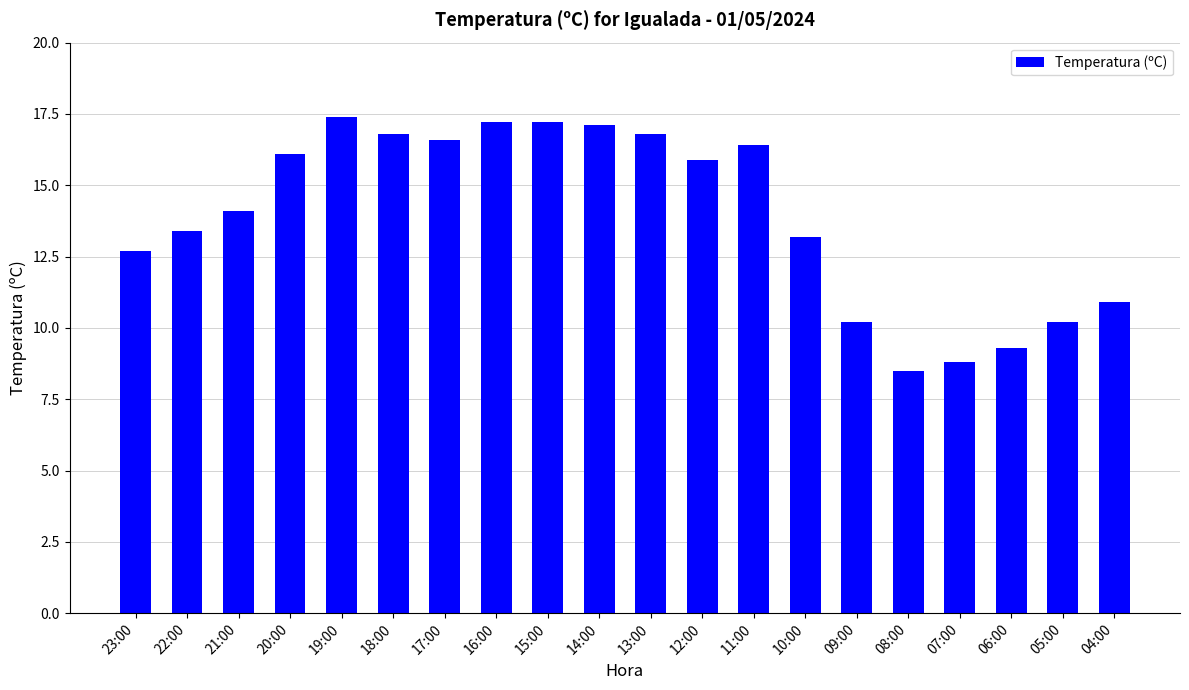

What is the greatest value displayed?

17.4